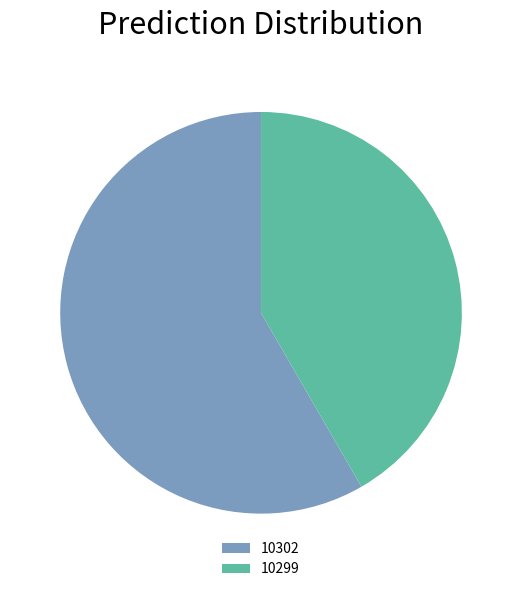

Rank the categories by value from lowest to highest.

10299, 10302